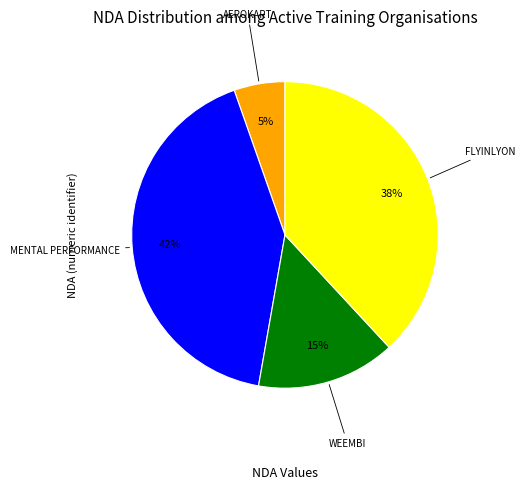

Is there a majority slice in this chart?

No